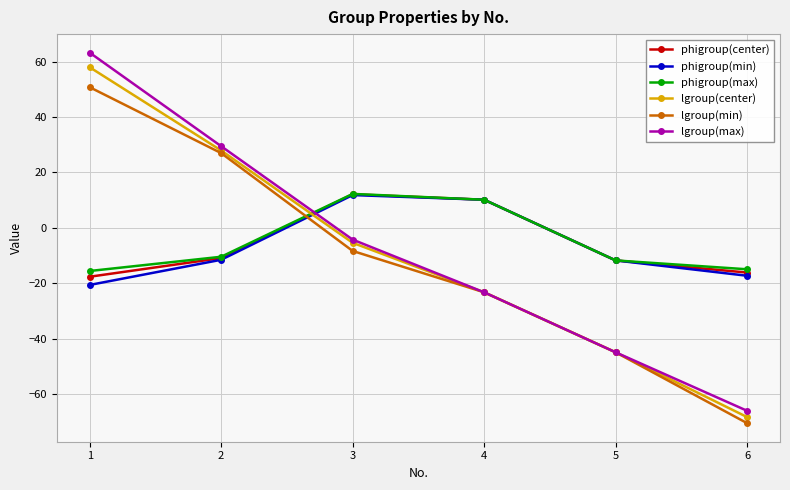

How many negative values does the lgroup(center) series have?

4